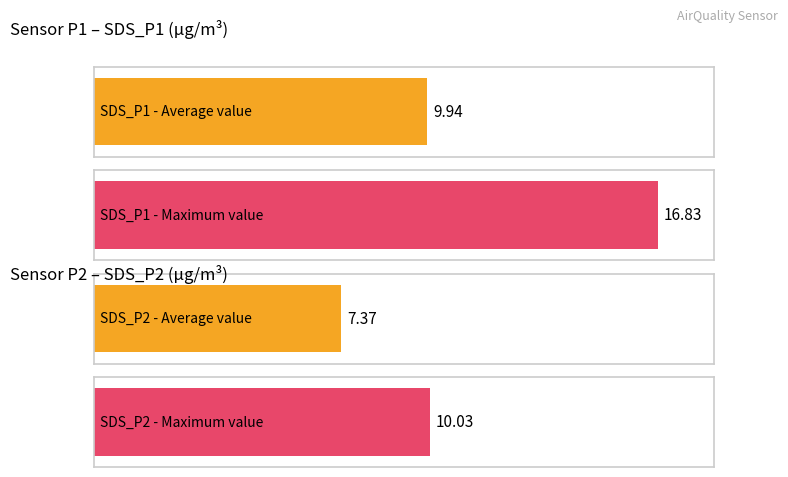

How many bars are there in each group?

2